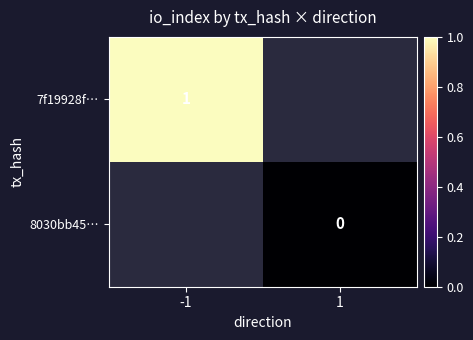

True or false: 7f19928f… has a value of 1 at -1.

True